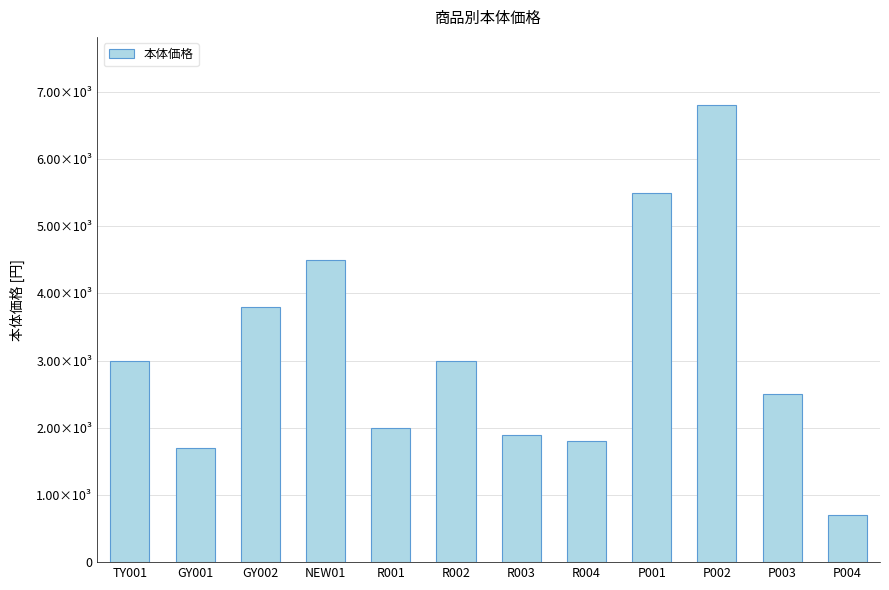

The value at P004 is 700. True or false?

True